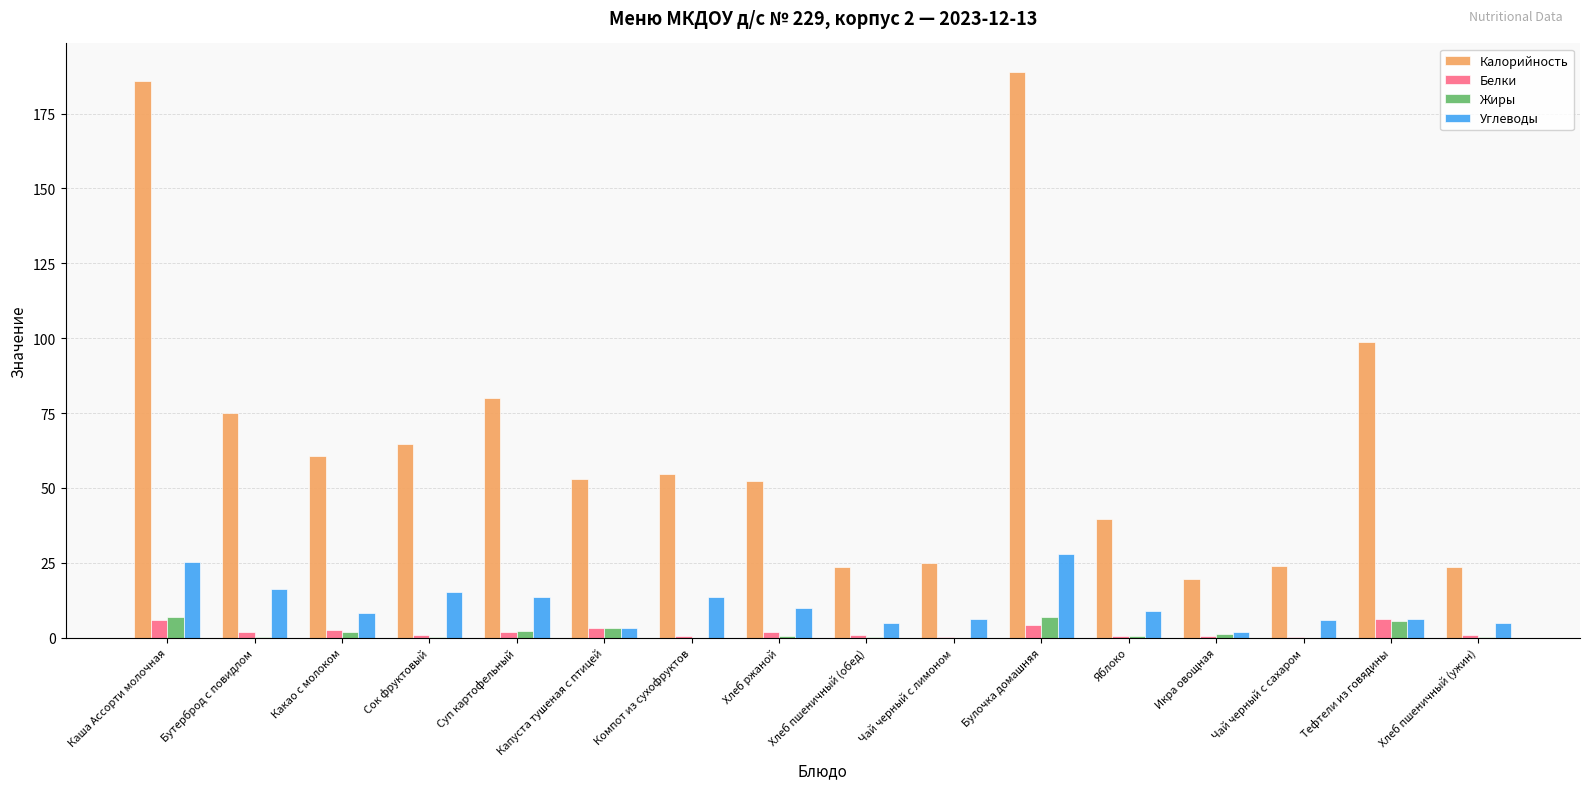

Between Сок фруктовый and Булочка домашняя, which series saw the biggest shift?

Калорийность